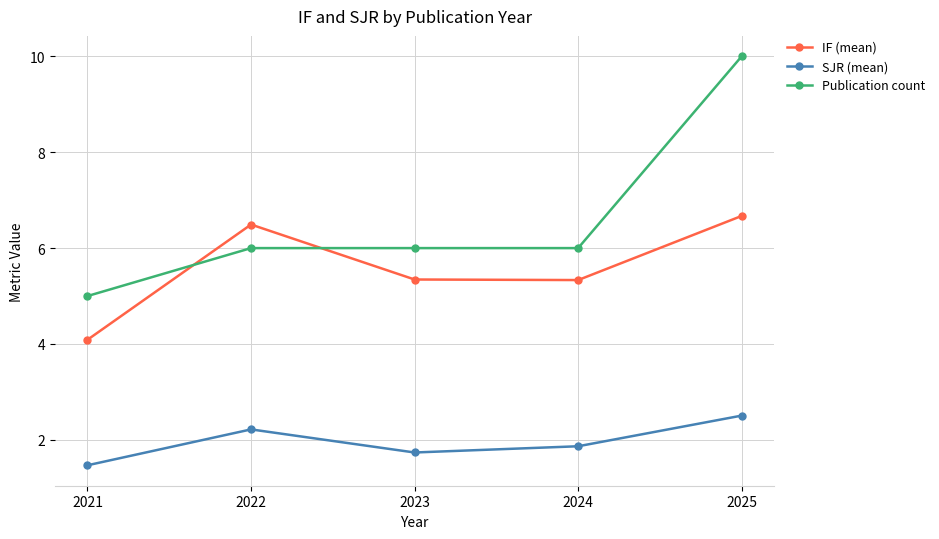

What is the sum of all SJR (mean) values?

9.8